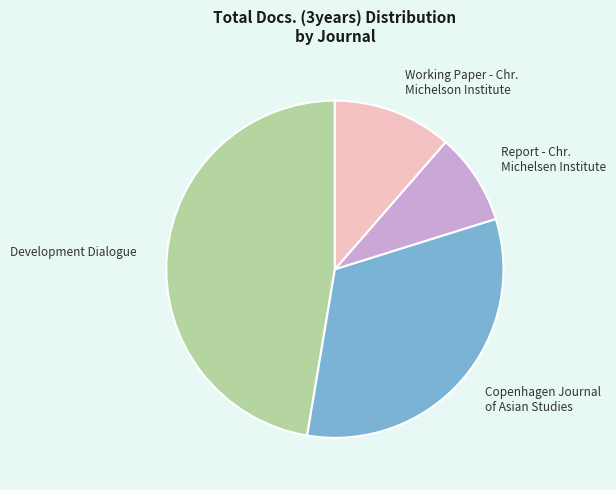

Is there any slice that represents more than half of the pie?

No